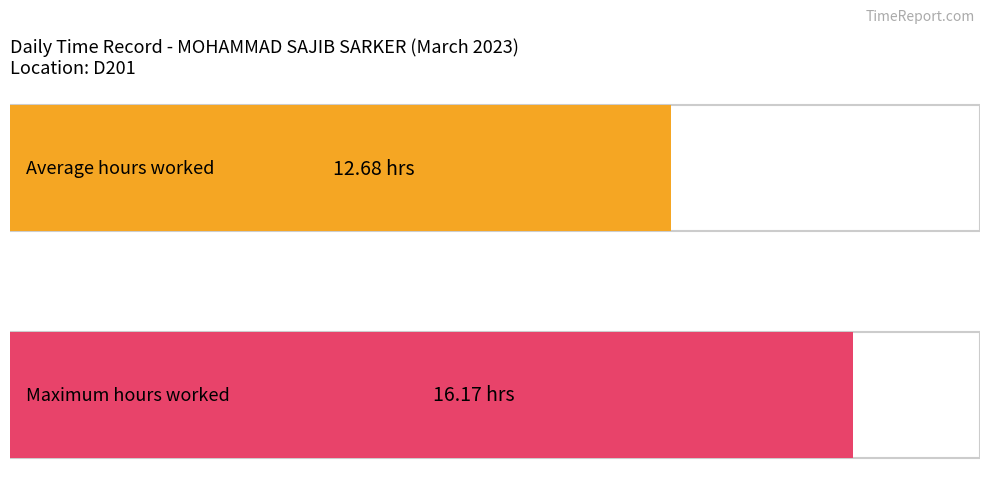

True or false: the data shows 18.4 at 4.

False